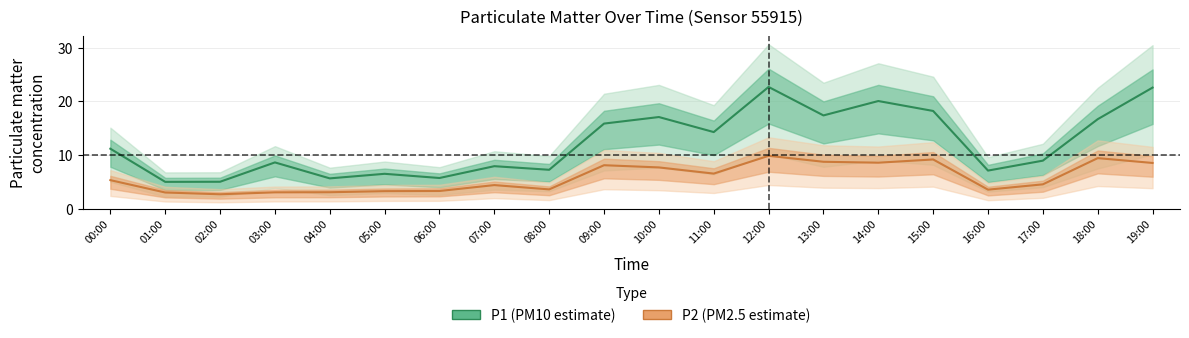

How many interior local peaks does the P1 series have?

6